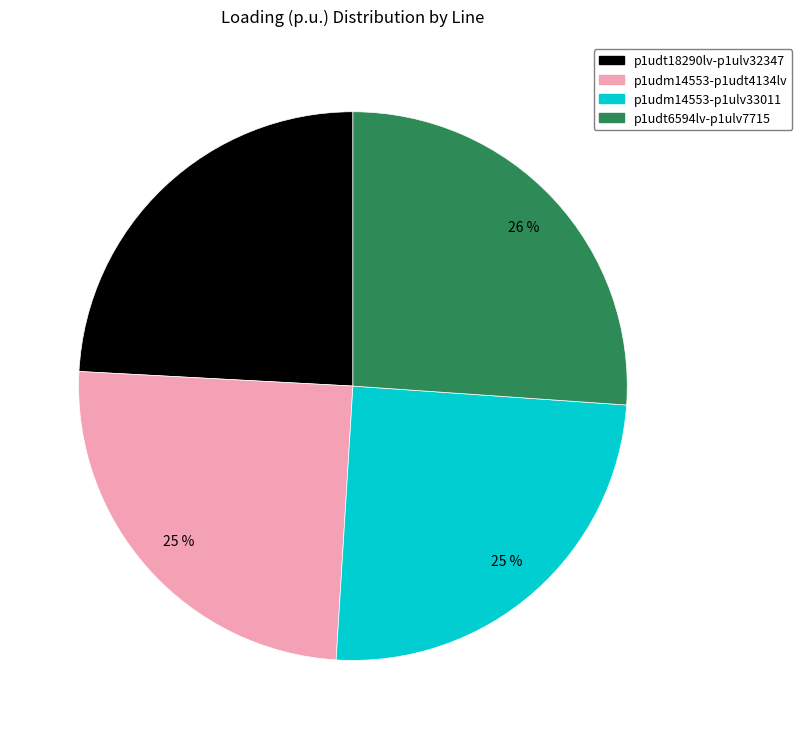

Is there a majority slice in this chart?

No